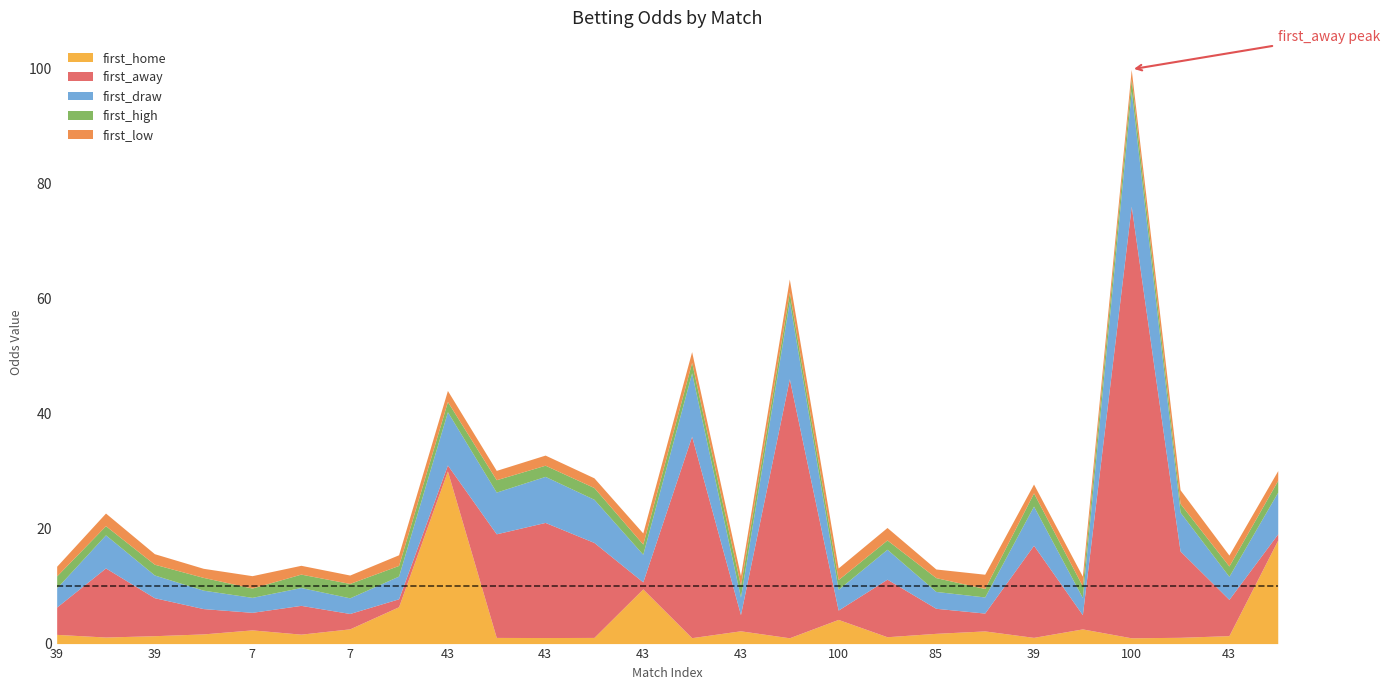

Where is first_low nearest to the value 1?

7